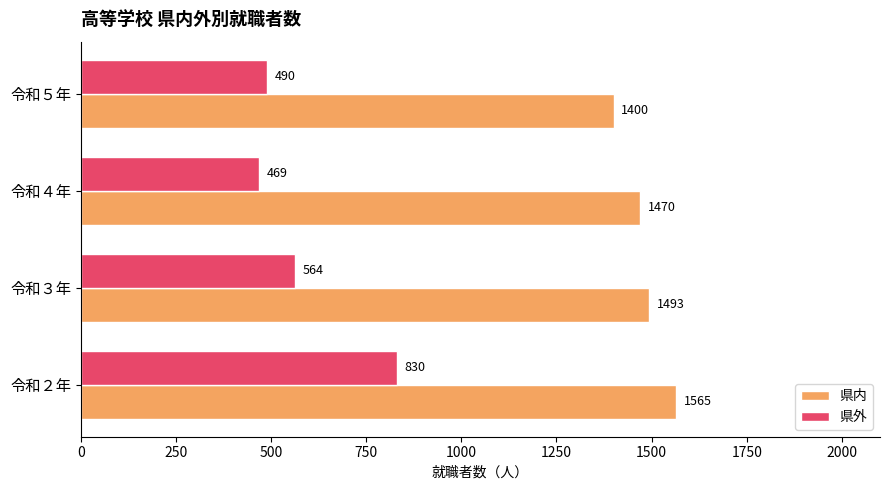

True or false: 県内 has a value of 2514 at 令和４年.

False